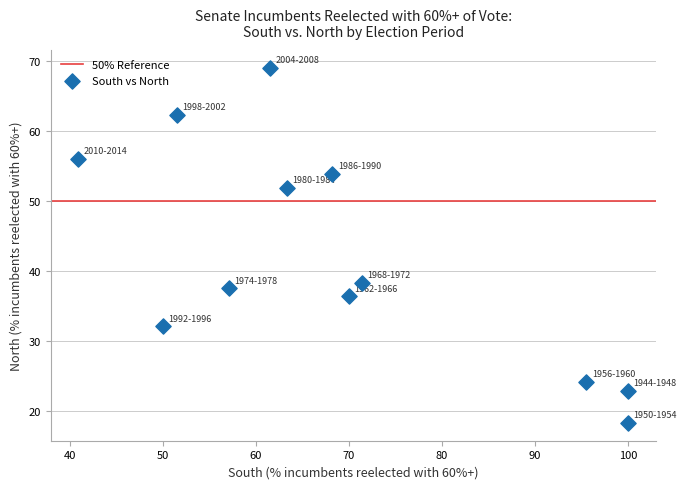

What is the range of X values (max minus min)?

59.1